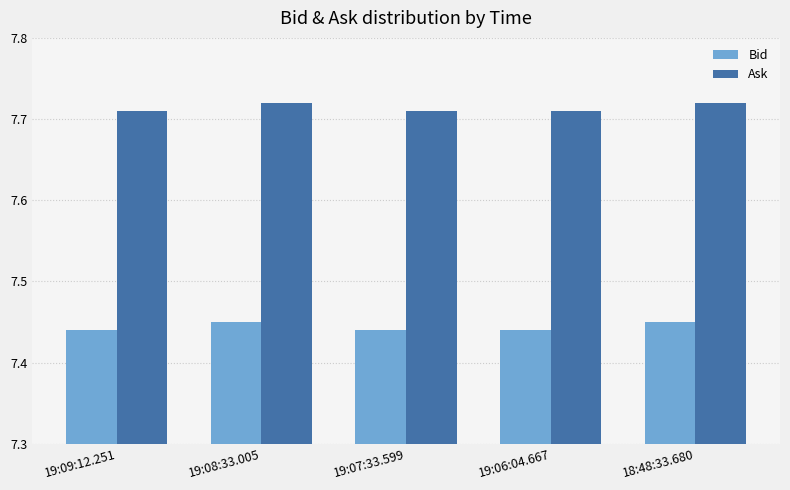

The Bid series shows 4.2 at 19:07:33.599. True or false?

False